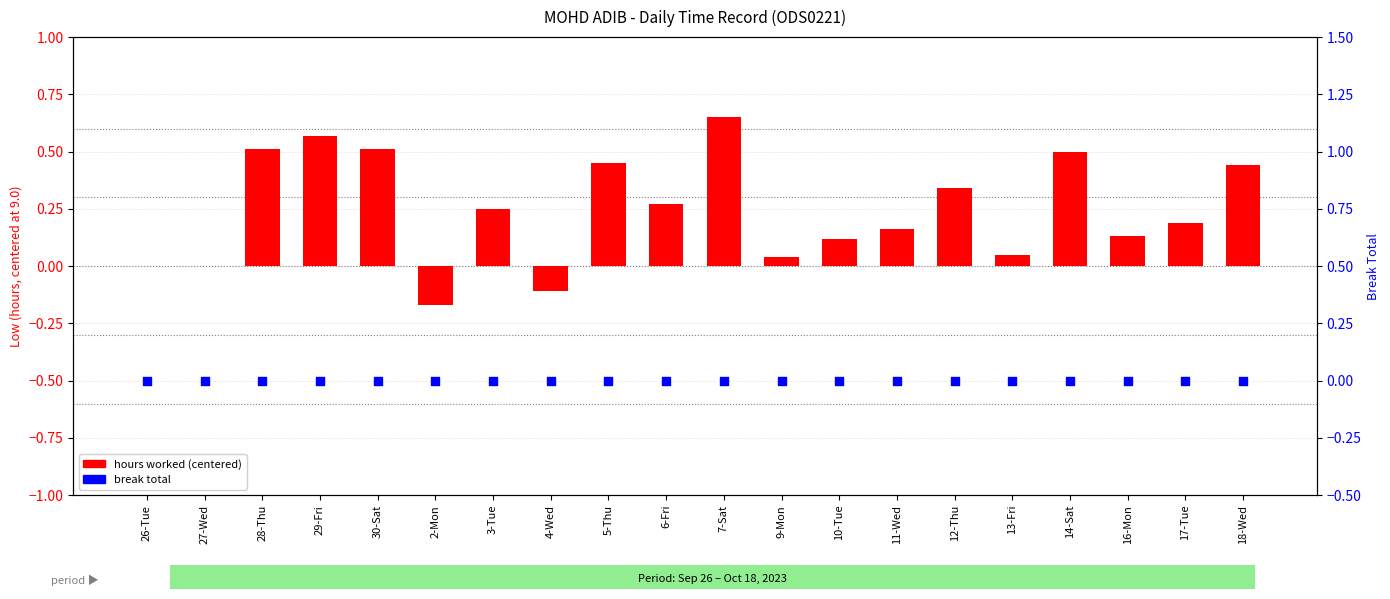

Which series reaches the minimum Y coordinate?

hours worked (centered)